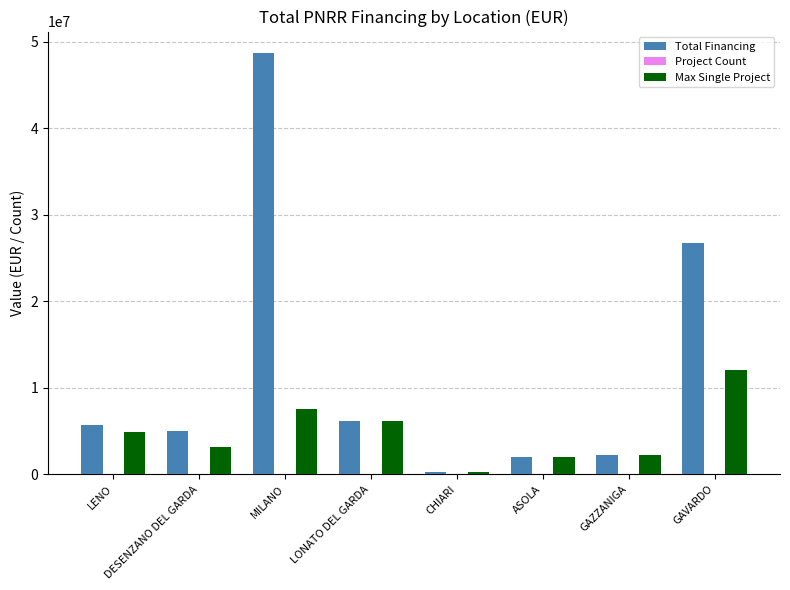

True or false: Max Single Project has a value of 270000 at CHIARI.

True